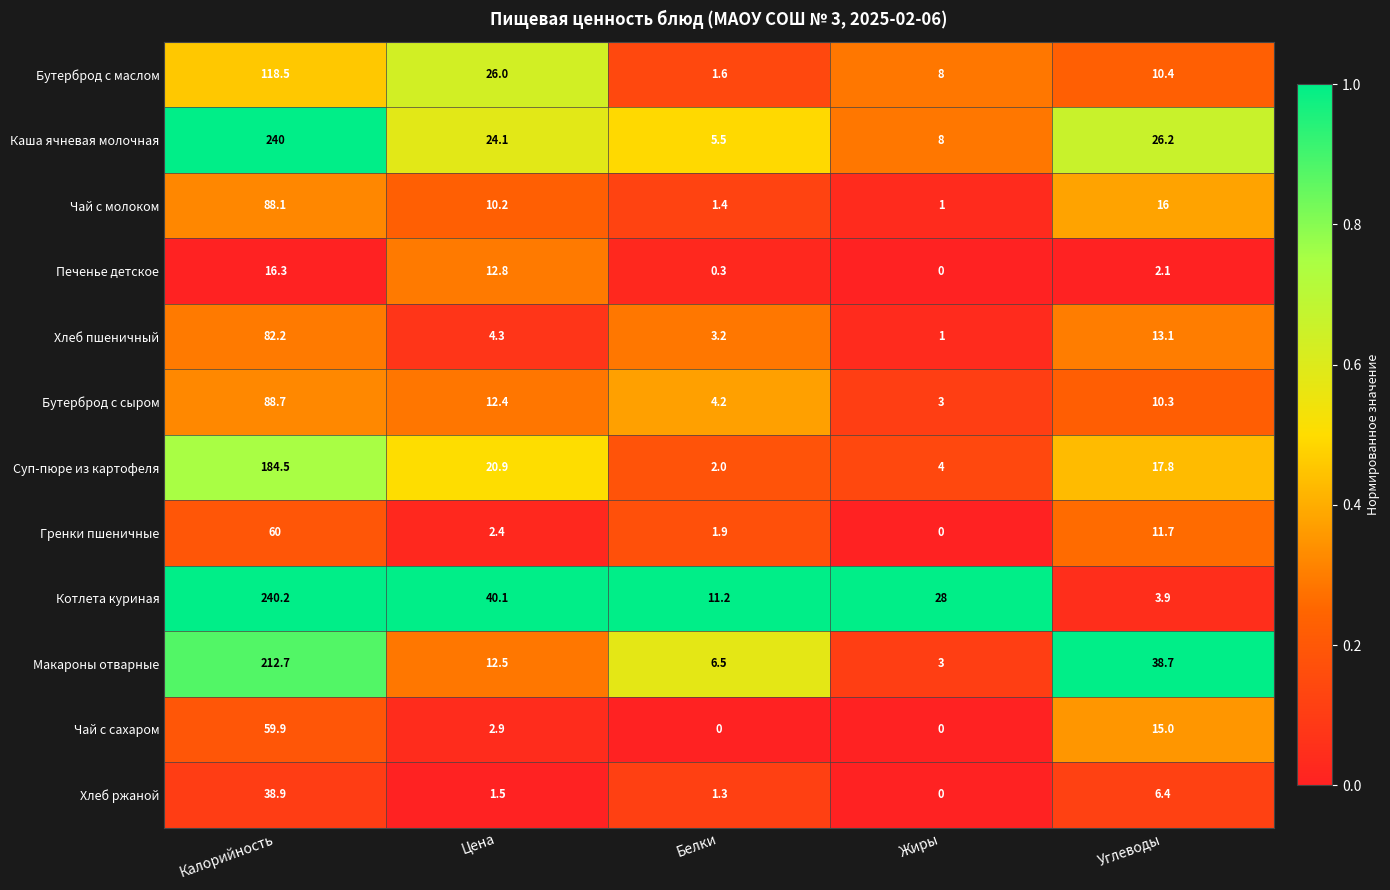

True or false: Бутерброд с маслом has a value of 1.6 at Белки.

True